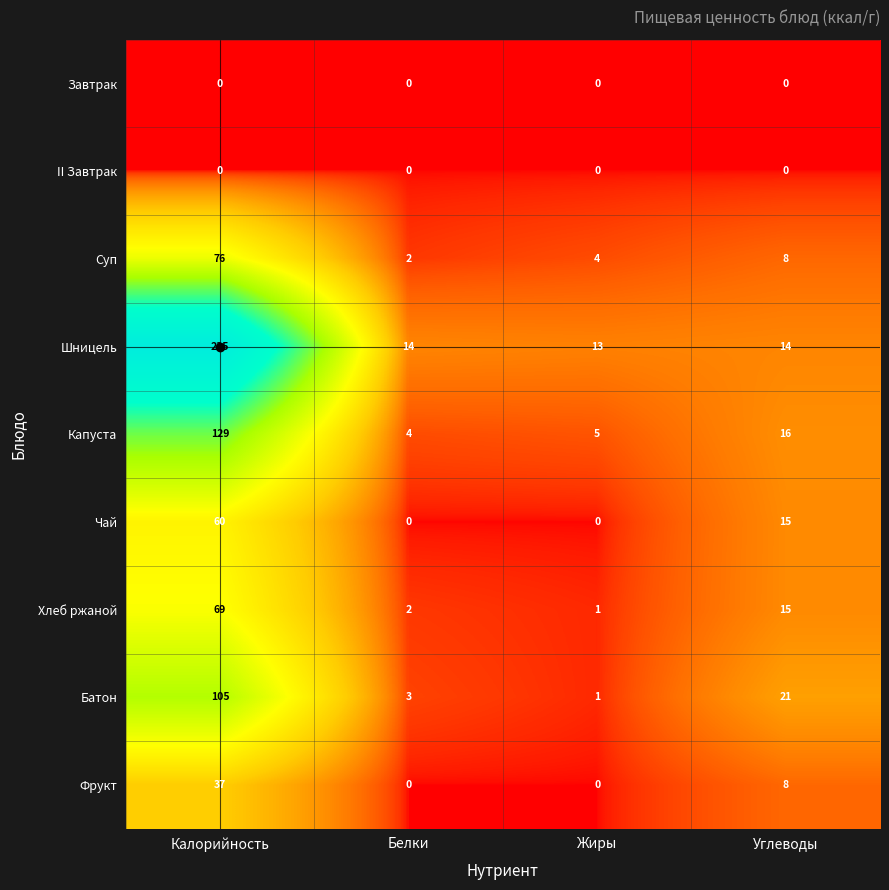

Where does the Капуста series first go above 16?

Калорийность